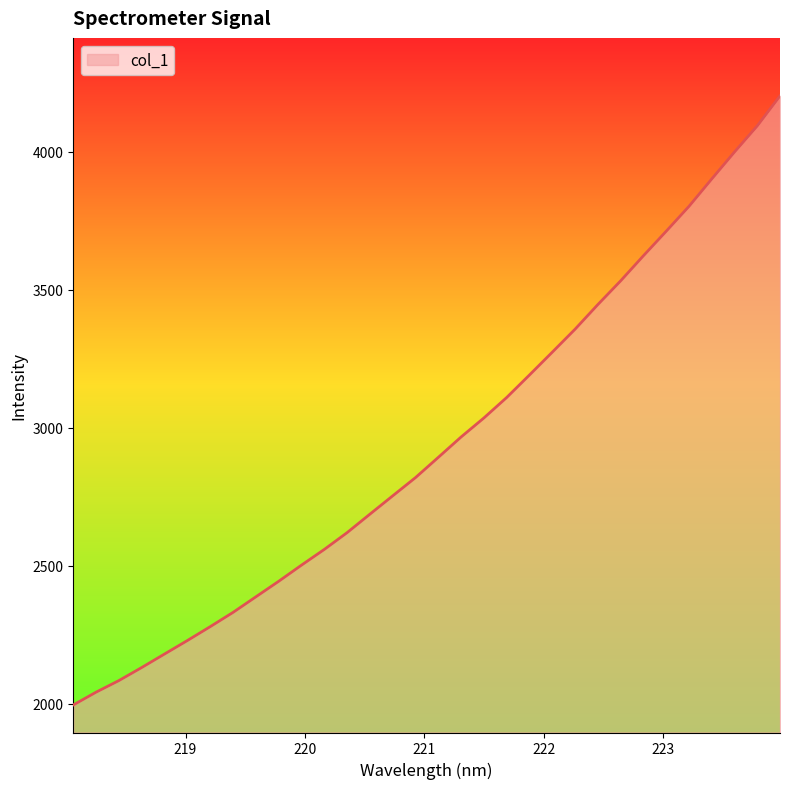

What is the difference between the maximum and minimum values?

2206.0